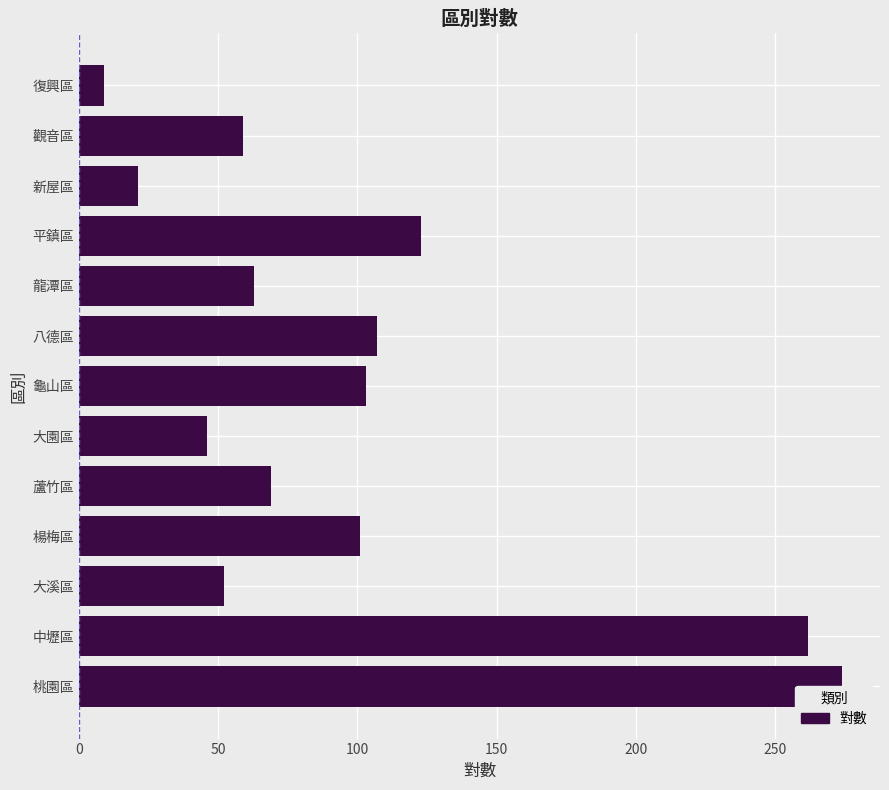

What is the value of the 7th bar from the left?

103